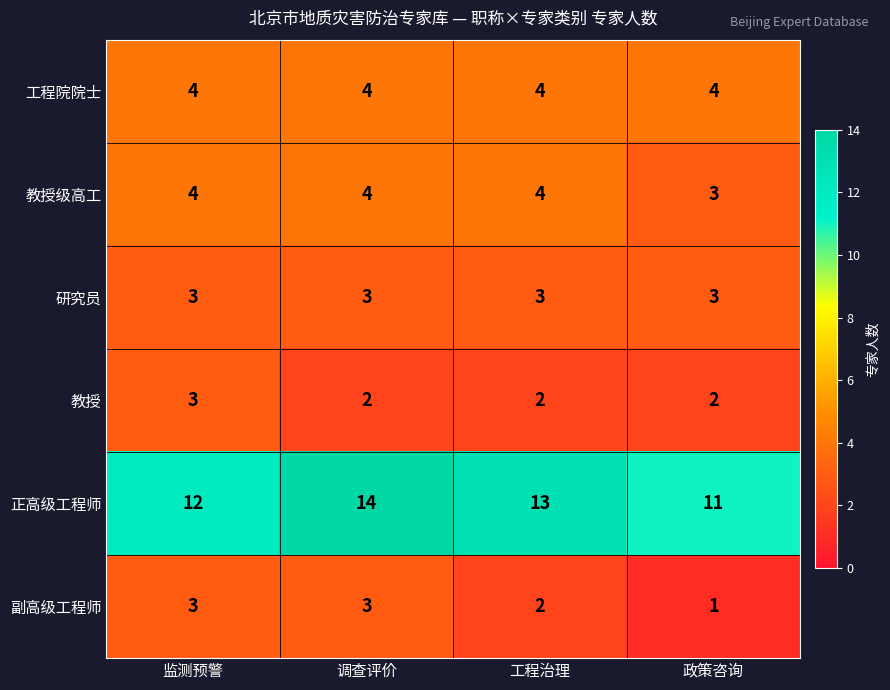

Reading left to right, list all the values displayed in this chart.

工程院院士: 4	4	4	4
教授级高工: 4	4	4	3
研究员: 3	3	3	3
教授: 3	2	2	2
正高级工程师: 12	14	13	11
副高级工程师: 3	3	2	1